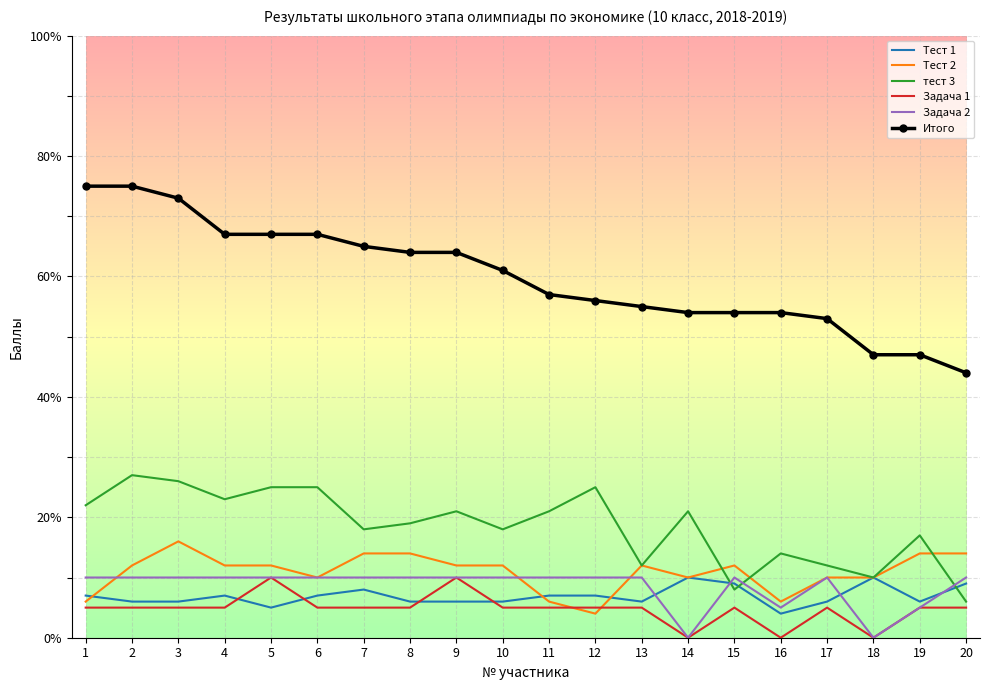

Which series changed the most between 5 and 16?

Итого